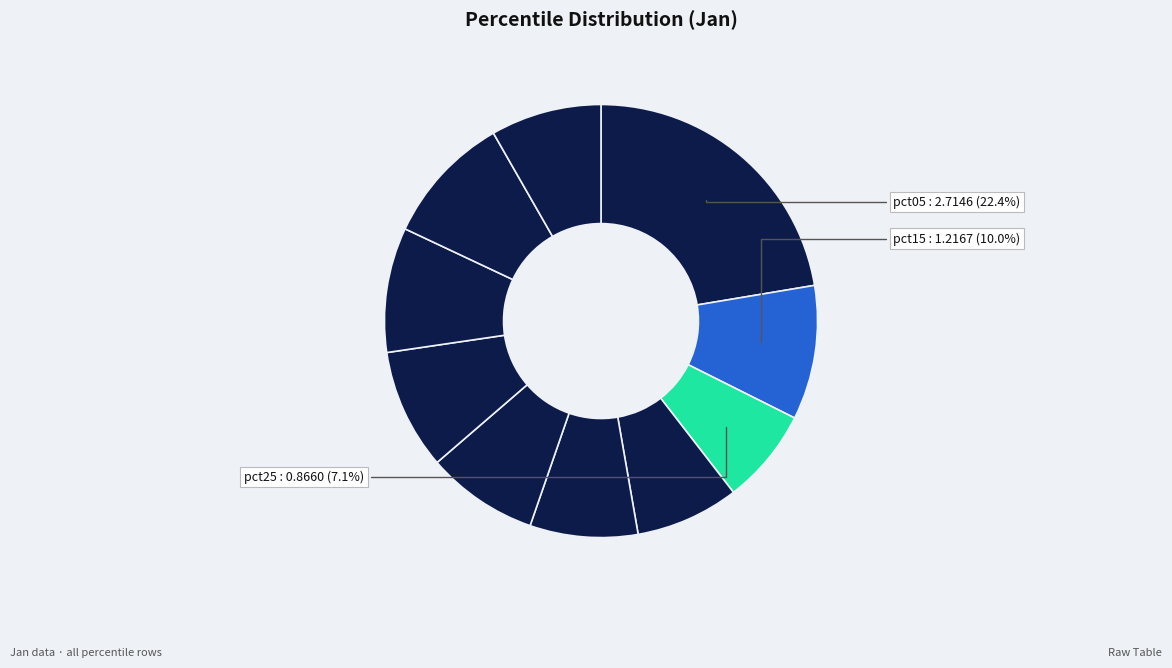

How many slices are in this pie chart?

10